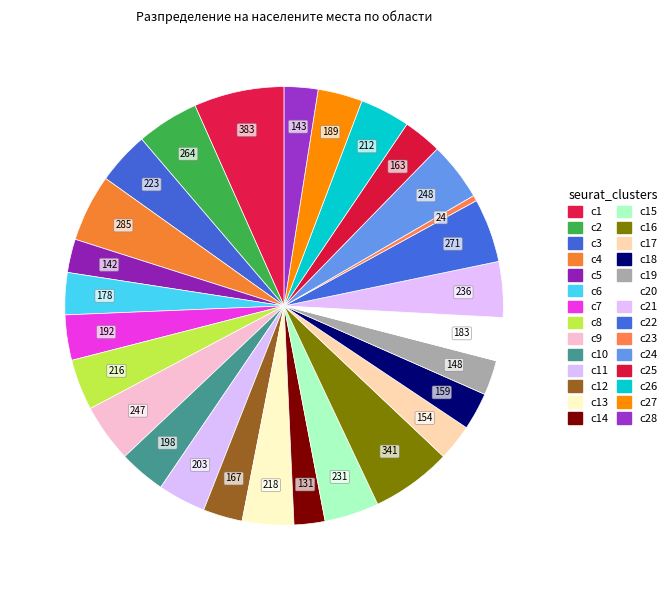

To the nearest percent, what is the difference between the largest and smallest slice percentages?

6%